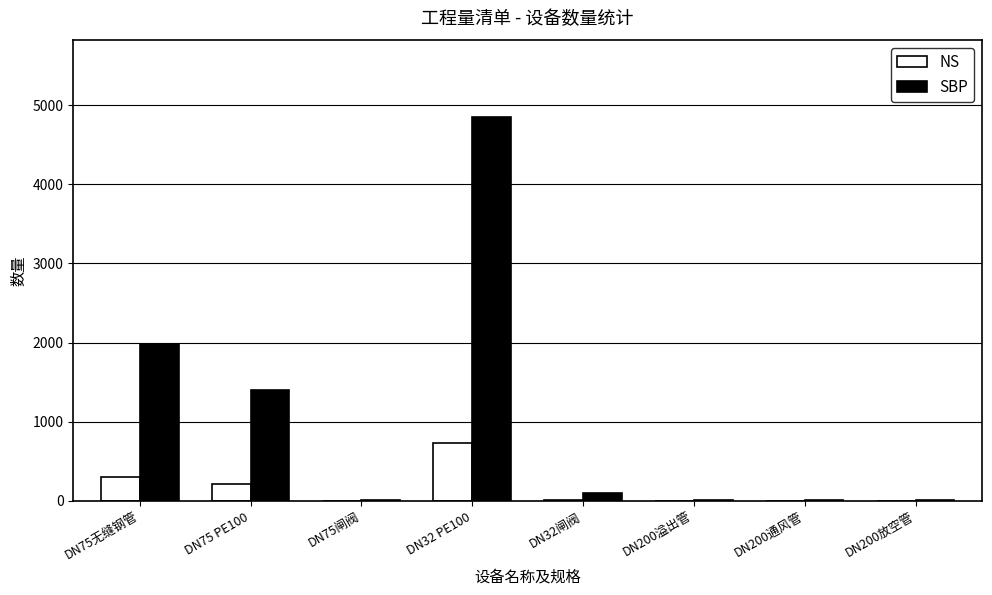

Is it true that SBP equals 6.0 at DN75闸阀?

True